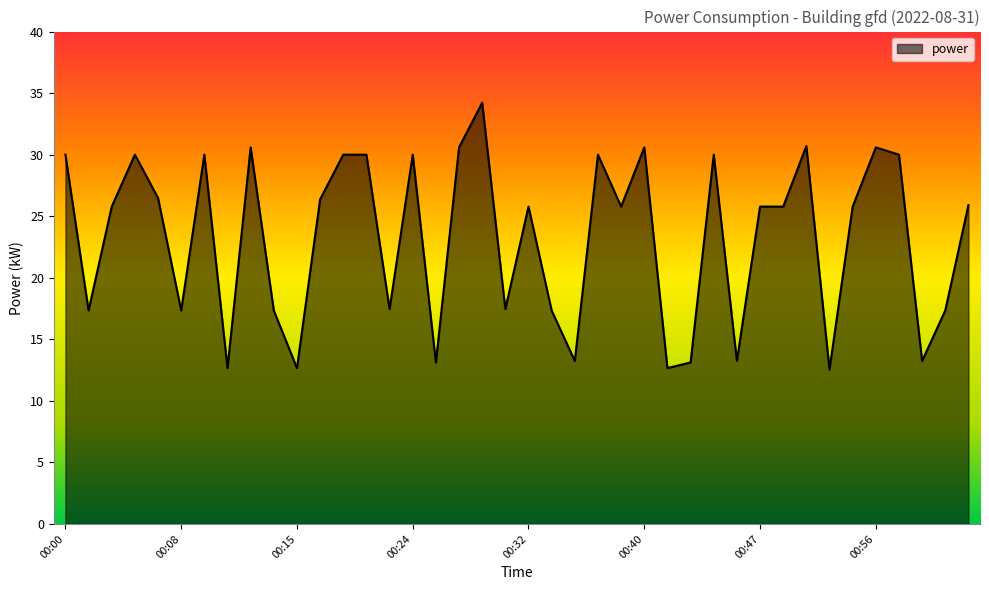

What is the maximum value shown in the chart?

34.2